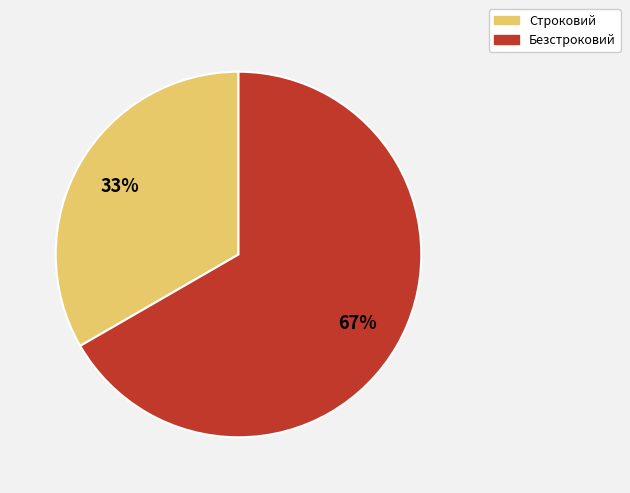

Is there any slice that represents more than half of the pie?

Yes